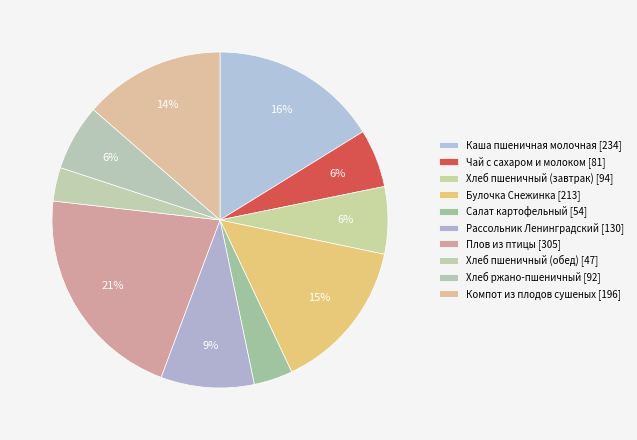

Count the number of slices in the pie.

10